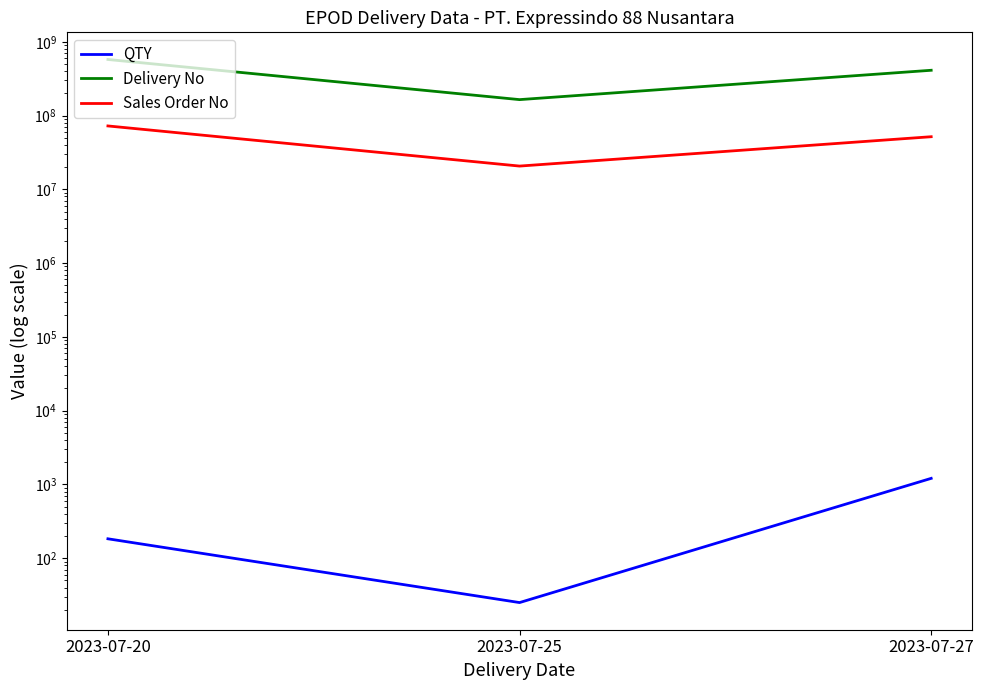

Between 2023-07-27 and 2023-07-20, which is larger?

2023-07-27